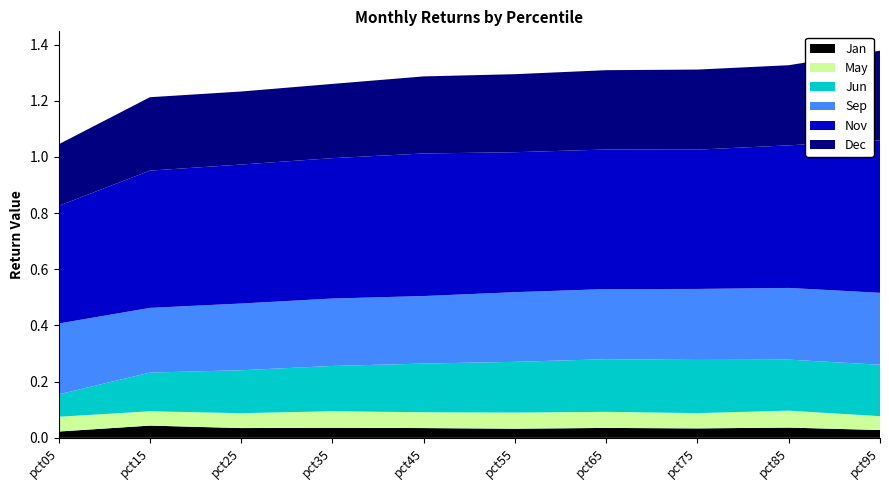

Reading right to left, extract all data points from this chart.

Jan: 0.0	0.0	0.0	0.0	0.0	0.0	0.0	0.0	0.0	0.0
May: 0.0	0.1	0.1	0.1	0.1	0.1	0.1	0.1	0.1	0.1
Jun: 0.2	0.2	0.2	0.2	0.2	0.2	0.2	0.2	0.1	0.1
Sep: 0.3	0.3	0.3	0.2	0.2	0.2	0.2	0.2	0.2	0.3
Nov: 0.5	0.5	0.5	0.5	0.5	0.5	0.5	0.5	0.5	0.4
Dec: 0.3	0.3	0.3	0.3	0.3	0.3	0.3	0.3	0.3	0.2